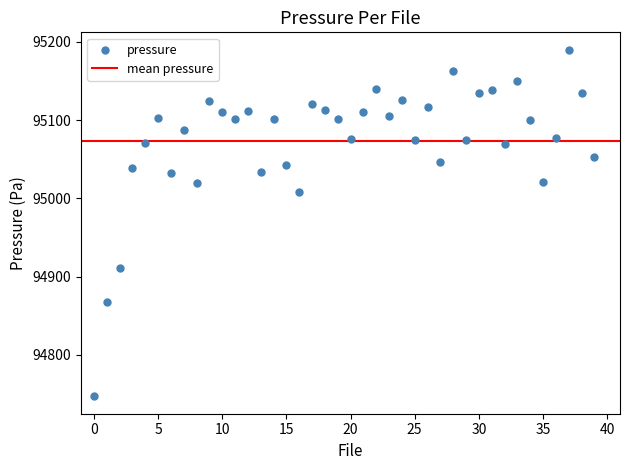

What Y value in the scatter plot is closest to 94968?

95008